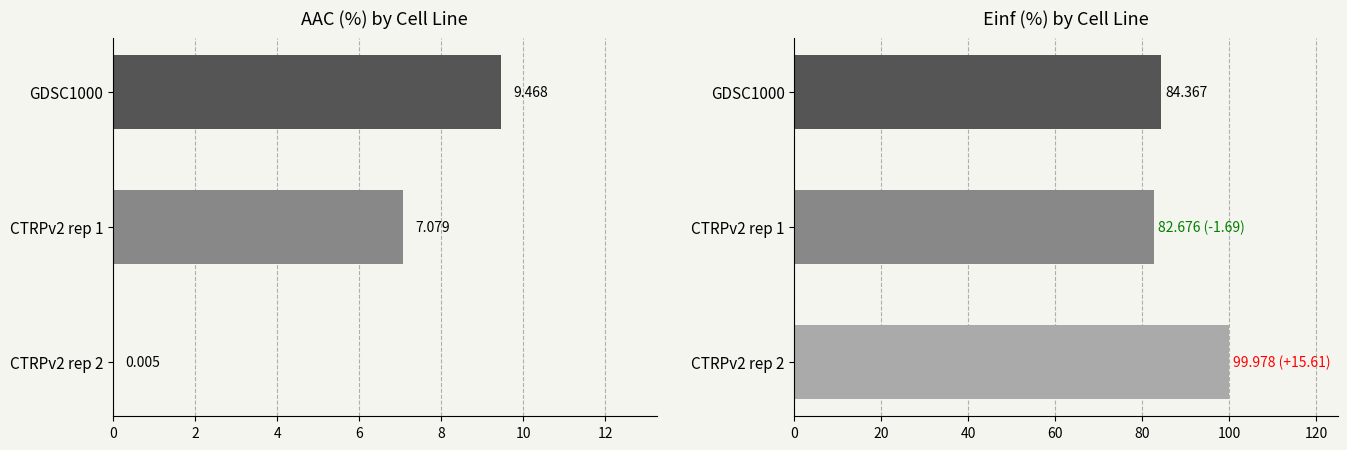

What are all the series names shown in the legend?

AAC (%), Einf (%)